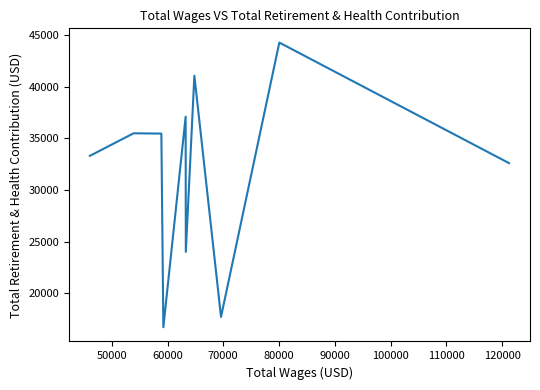

What is the sum of all values?

317718